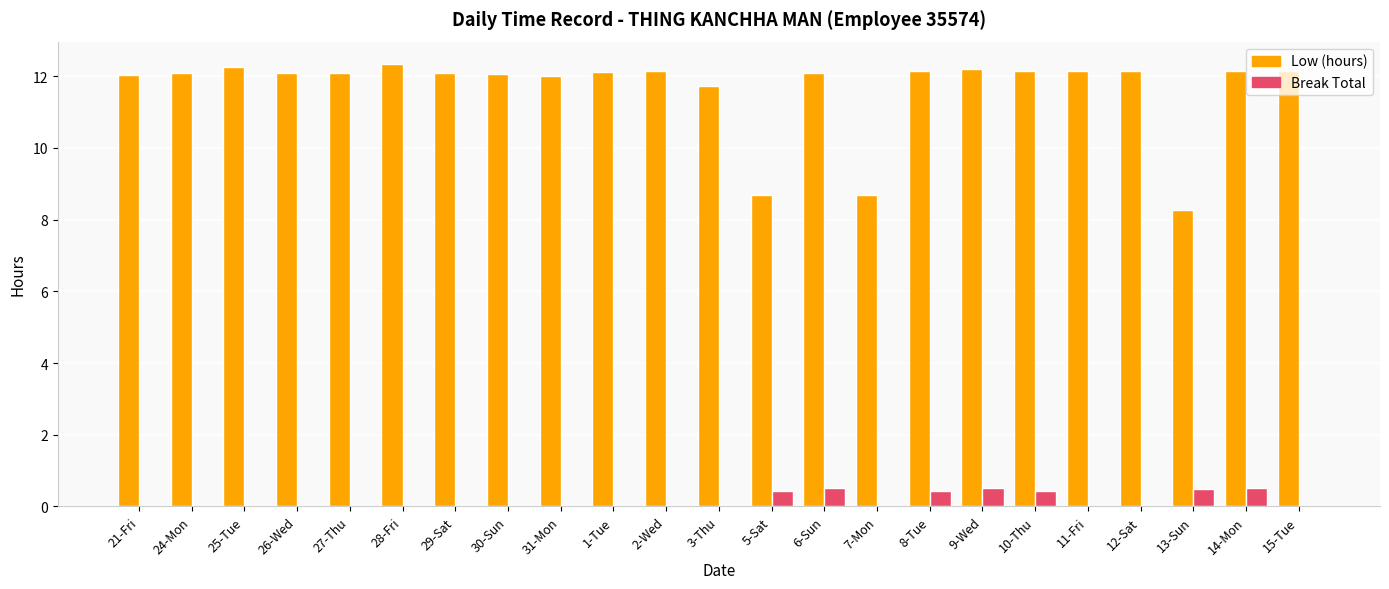

What is the sum of all Break Total values?

3.3